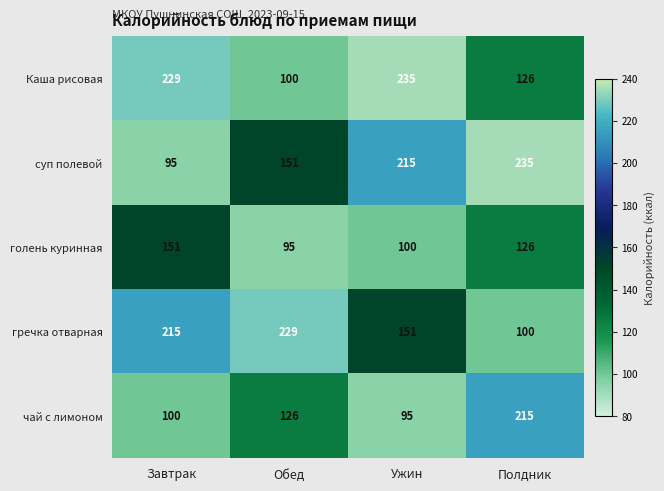

What is the highest value of the гречка отварная series?

229